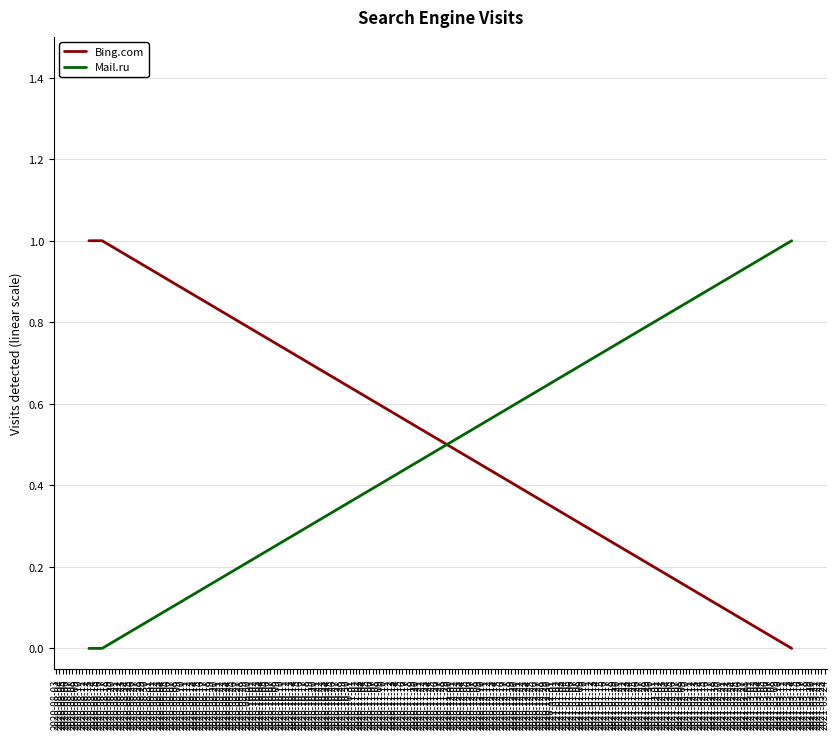

What is the difference between the maximum and minimum values in the Mail.ru series?

1